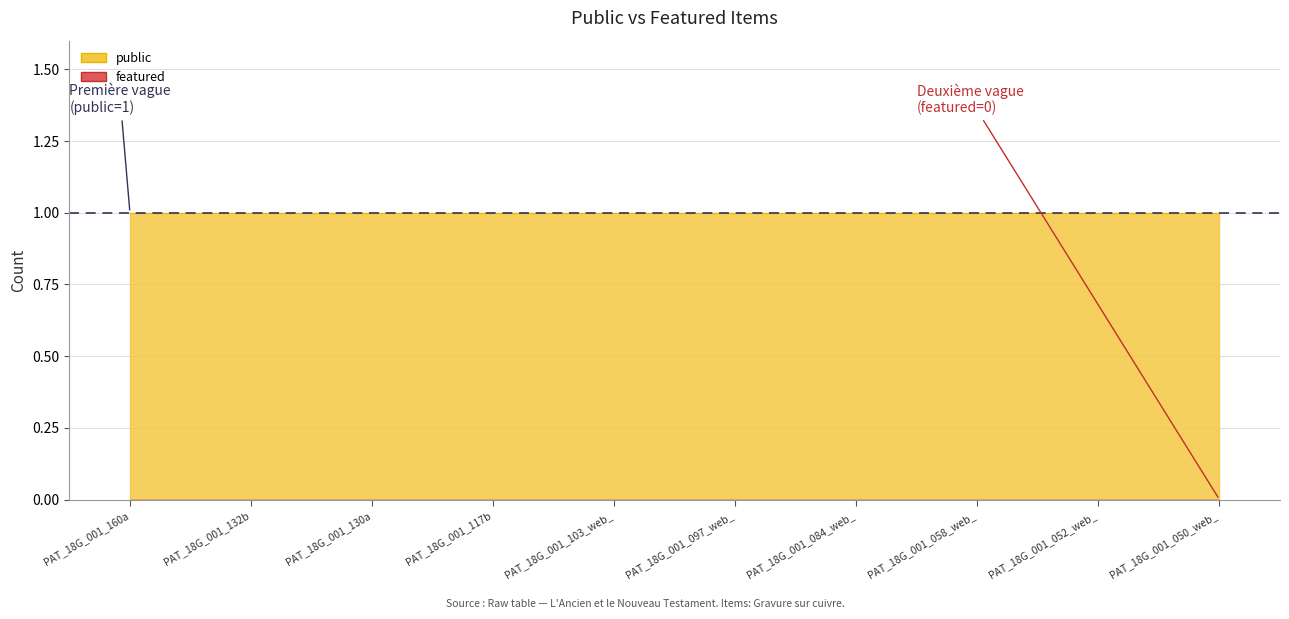

True or false: public and featured intersect in this chart.

False